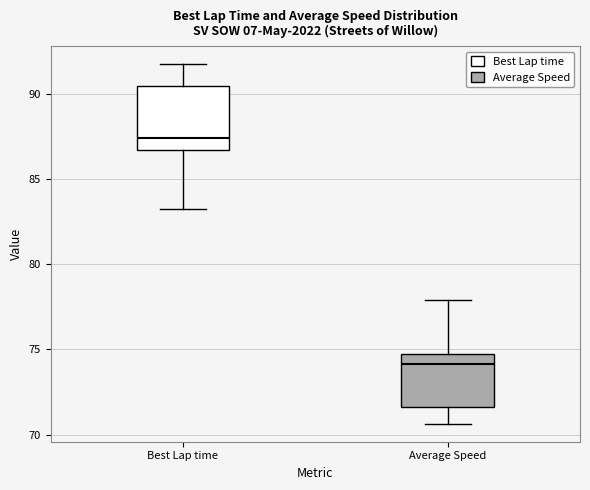

Where does the median line of the box for Average Speed sit on the y-axis? The values are not printed on the chart, so give them approximately, as read against the axis.

74.0